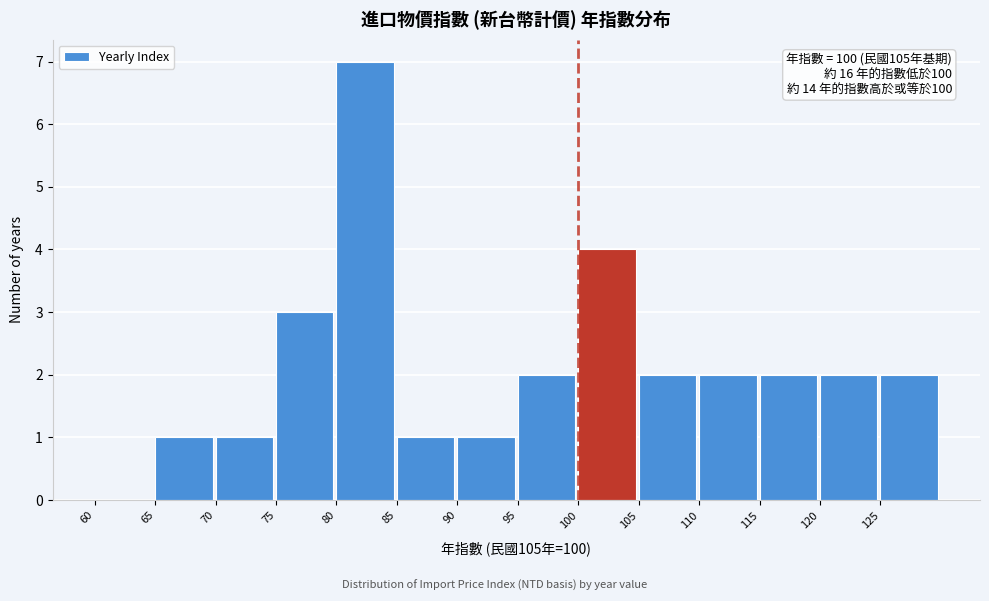

Over which range of the x-axis is the bar tallest?

80 to 85